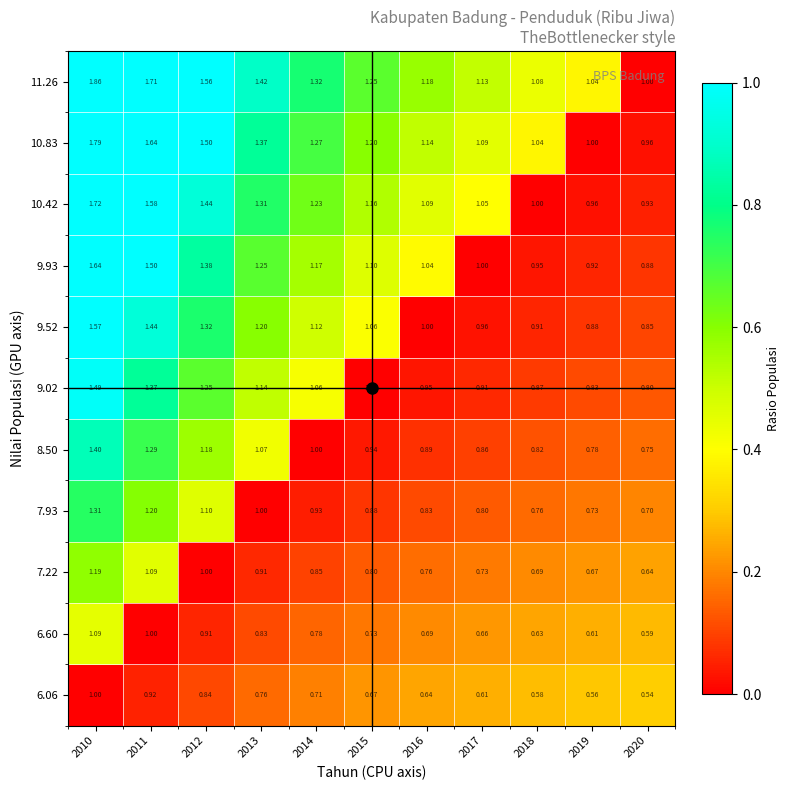

Which series has the largest total across all categories?

11.26